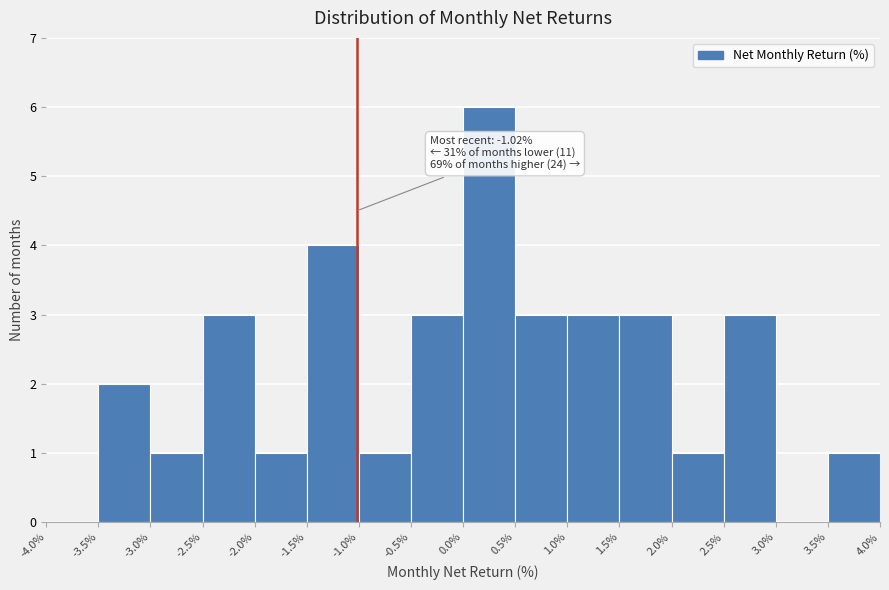

Which range on the x-axis has the tallest bar?

0.0% to 0.5%